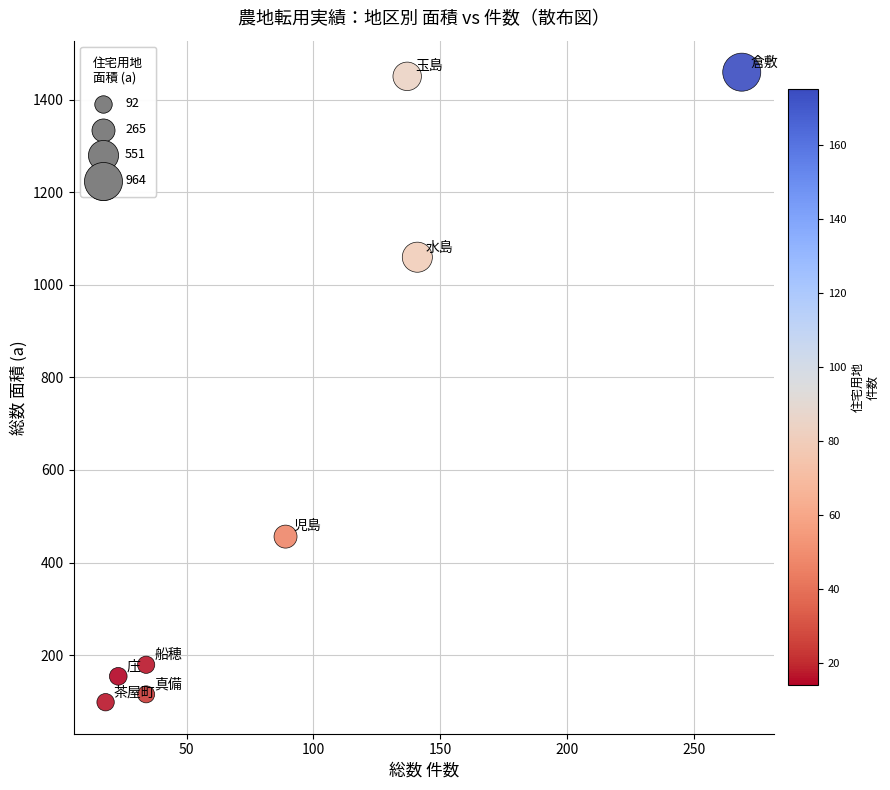

What Y value in the scatter plot is closest to 779?

1060